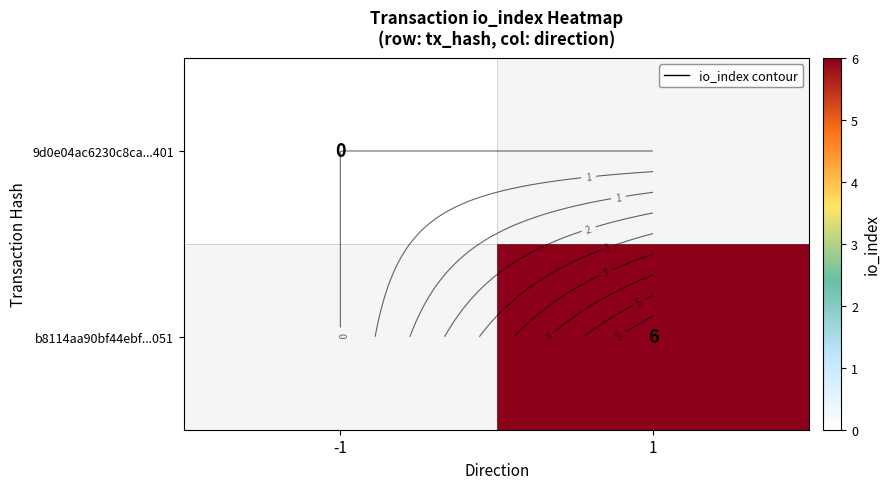

The value of 9d0e04ac6230c8ca...401 at -1 is 0.0. True or false?

True